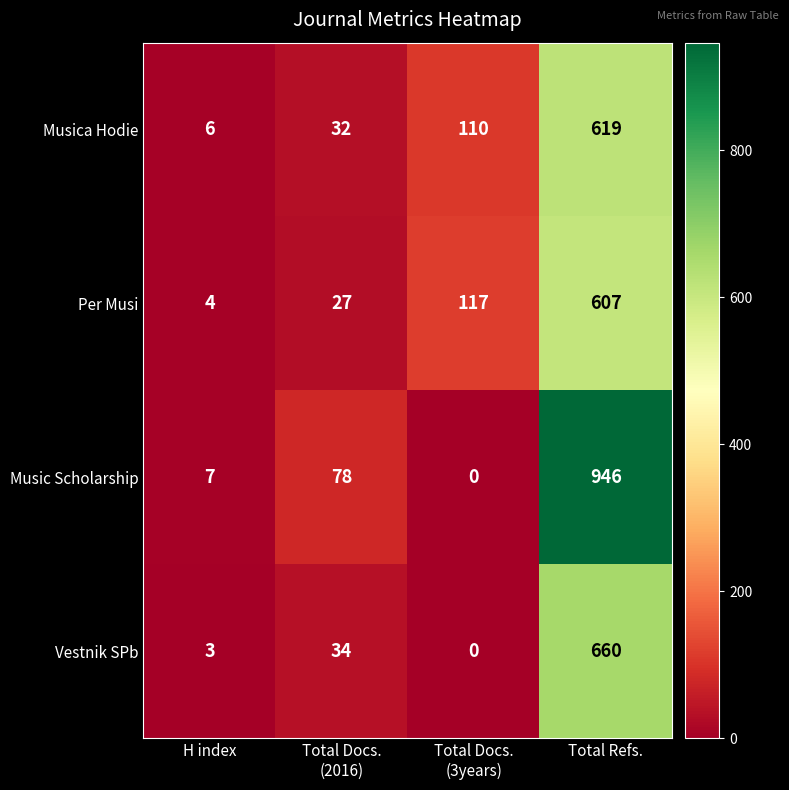

How many series are shown in this chart?

4